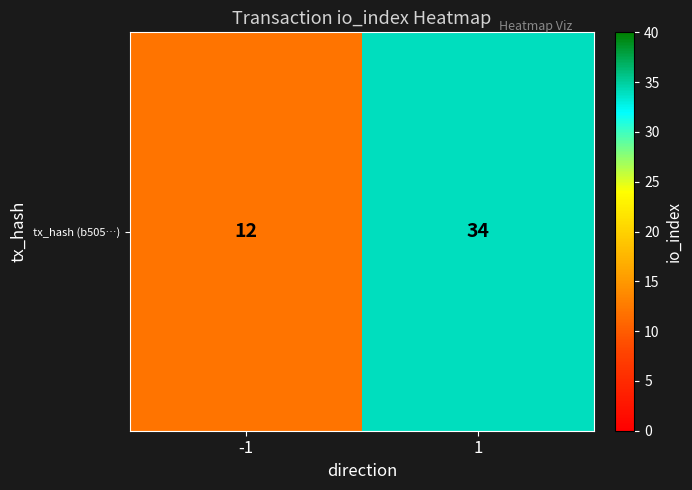

What is the change in value from -1 to 1?

+22